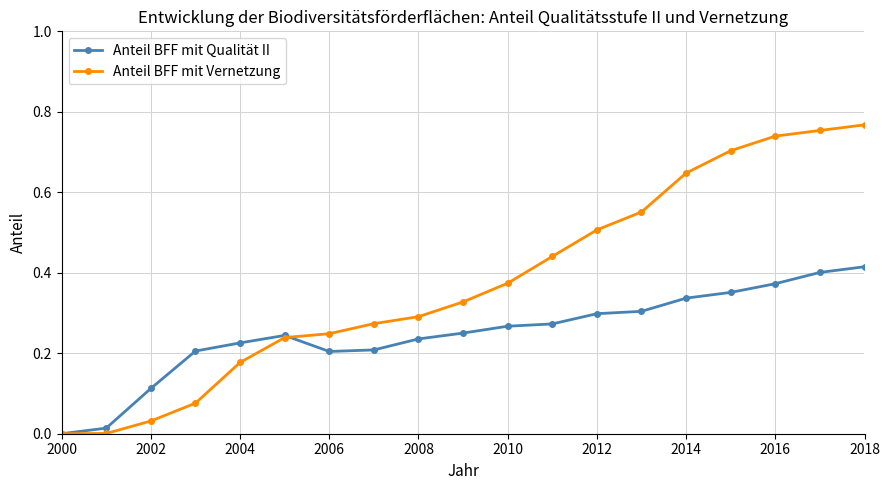

How many lines are shown in the chart?

2